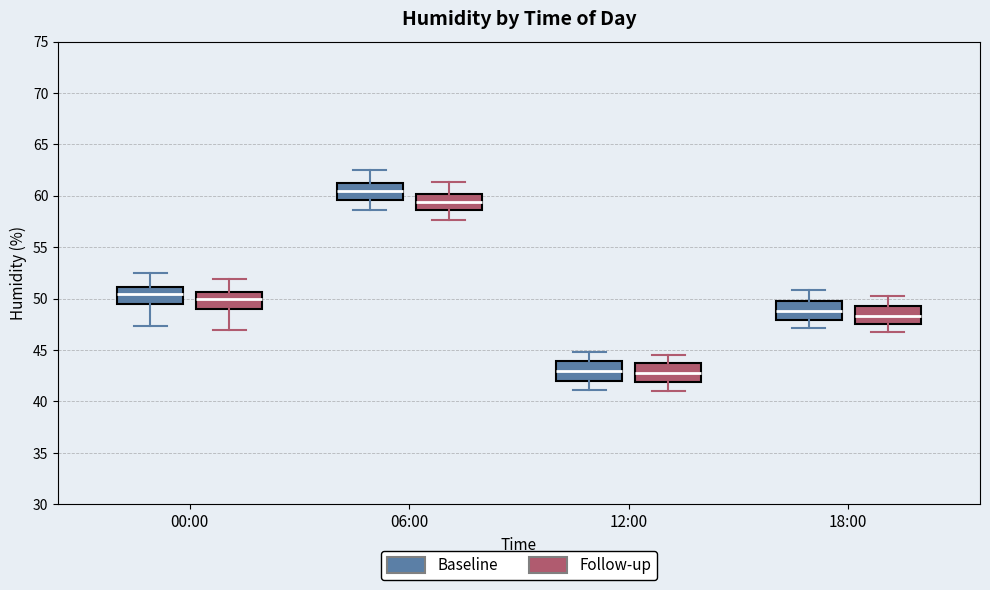

Where does the upper whisker of the box for 00:00 (Baseline) end on the y-axis? The values are not printed on the chart, so give them approximately, as read against the axis.

52.5